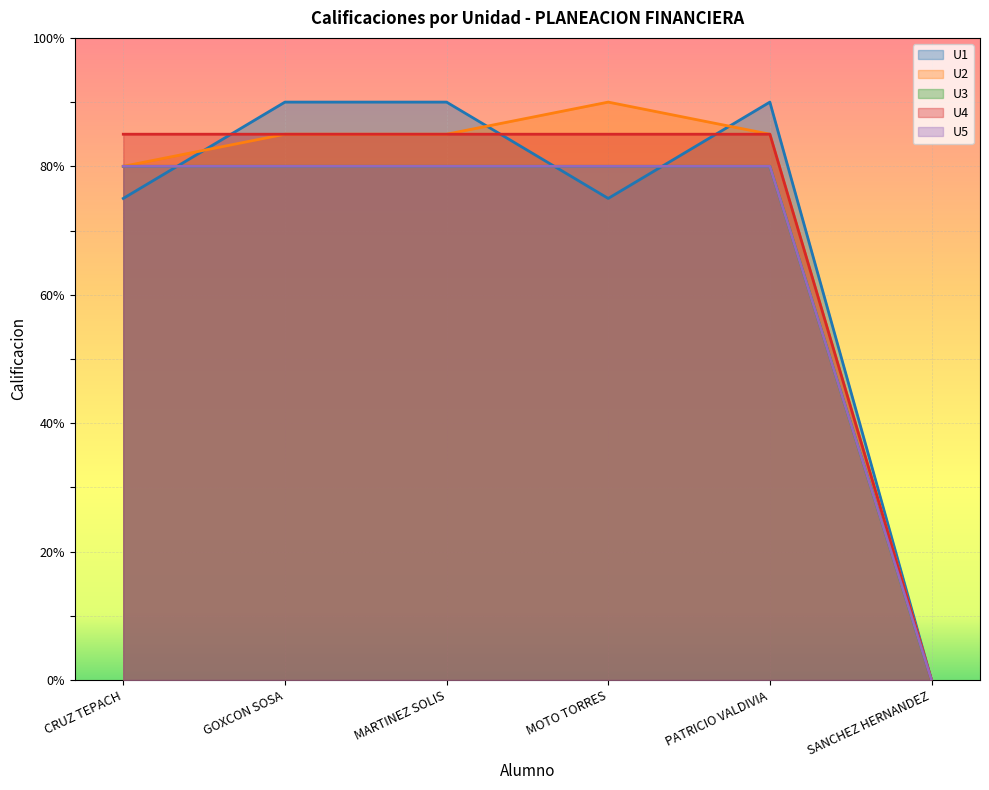

In U1, how many points are lower than both neighbors (excluding endpoints)?

1